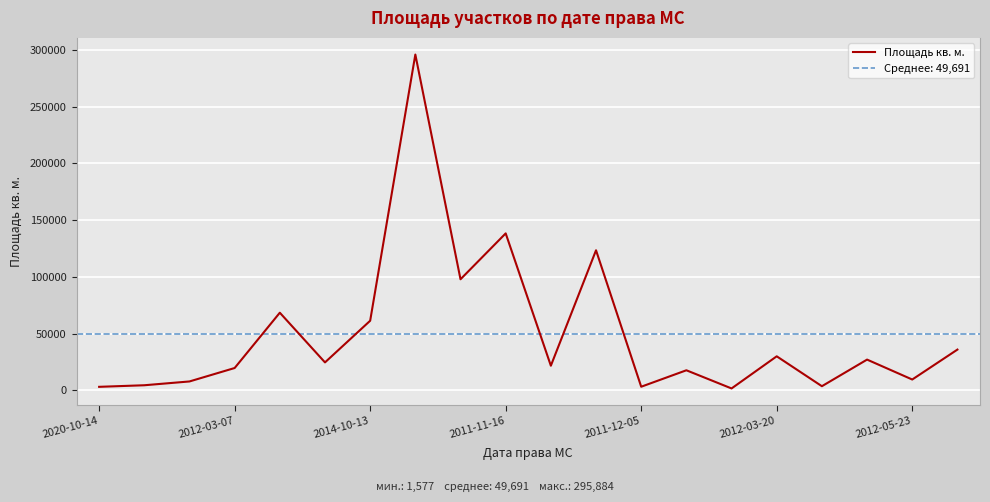

Where is Площадь кв. м. nearest to the value 148730?

2011-11-16